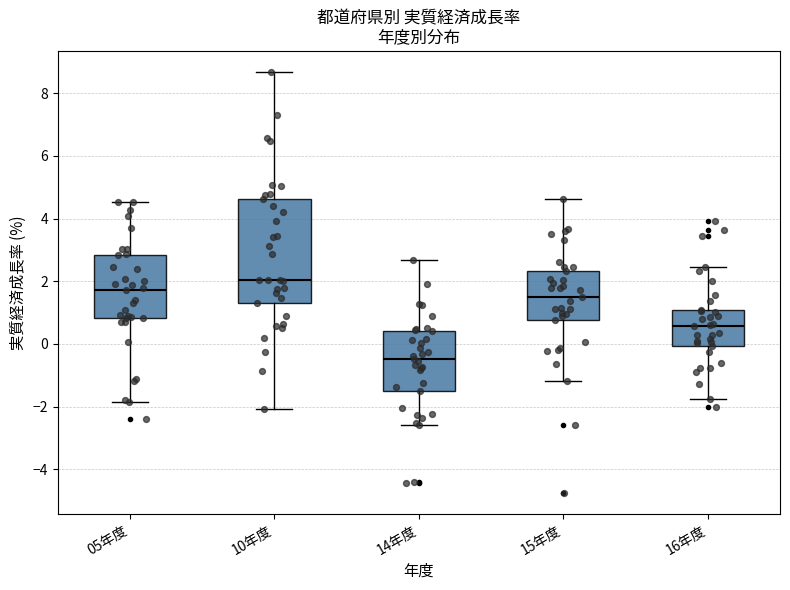

Where is the lower edge of the box for 16年度 on the y-axis? The values are not printed on the chart, so give them approximately, as read against the axis.

0.0